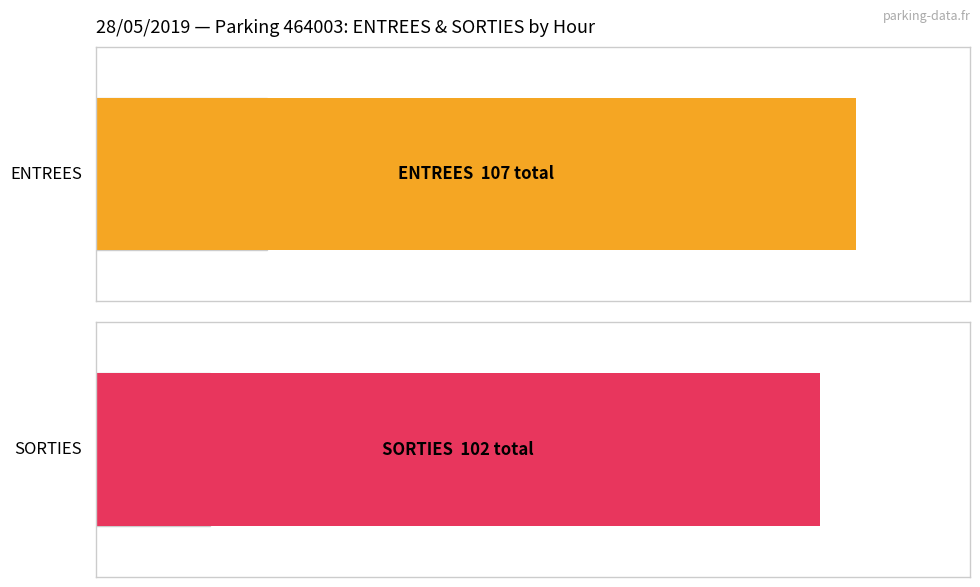

What is the difference between the highest and lowest values at 15?

7